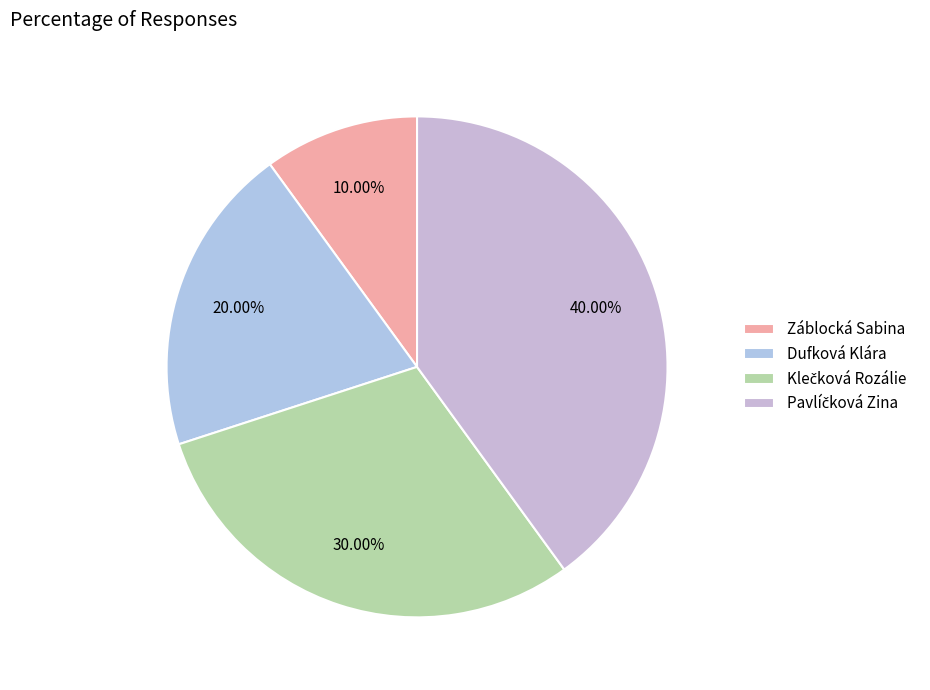

How many segments does this pie chart have?

4